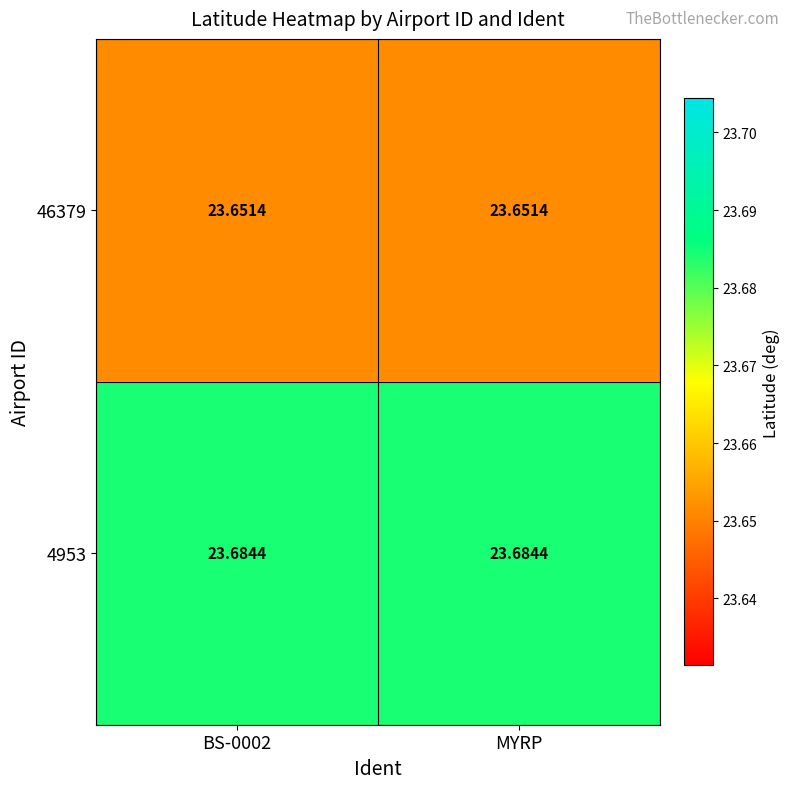

What is the maximum value shown in the chart?

23.7